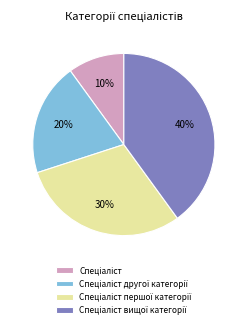

Count the number of slices in the pie.

4